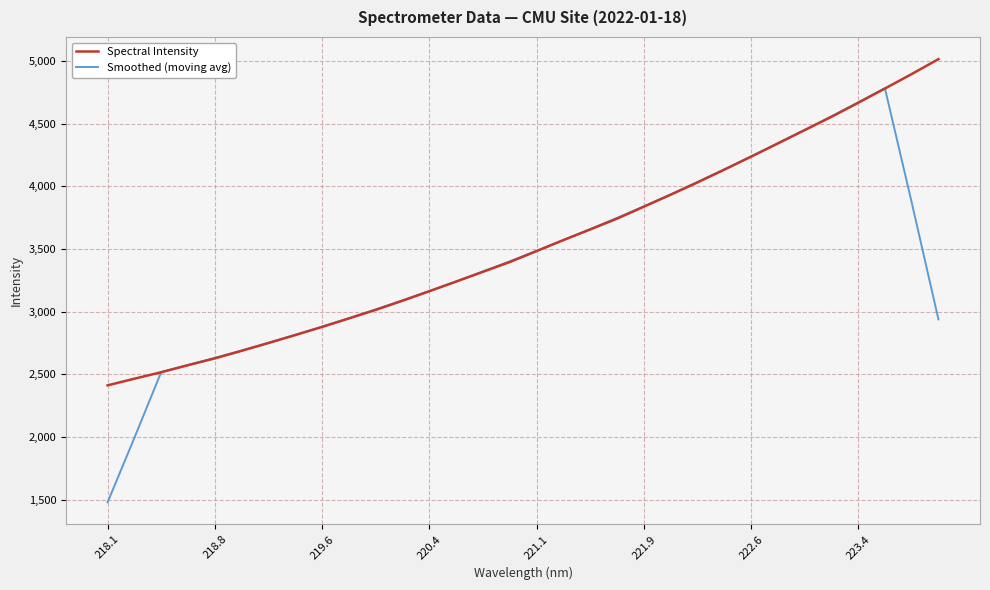

What is the maximum value shown in the chart?

5016.0